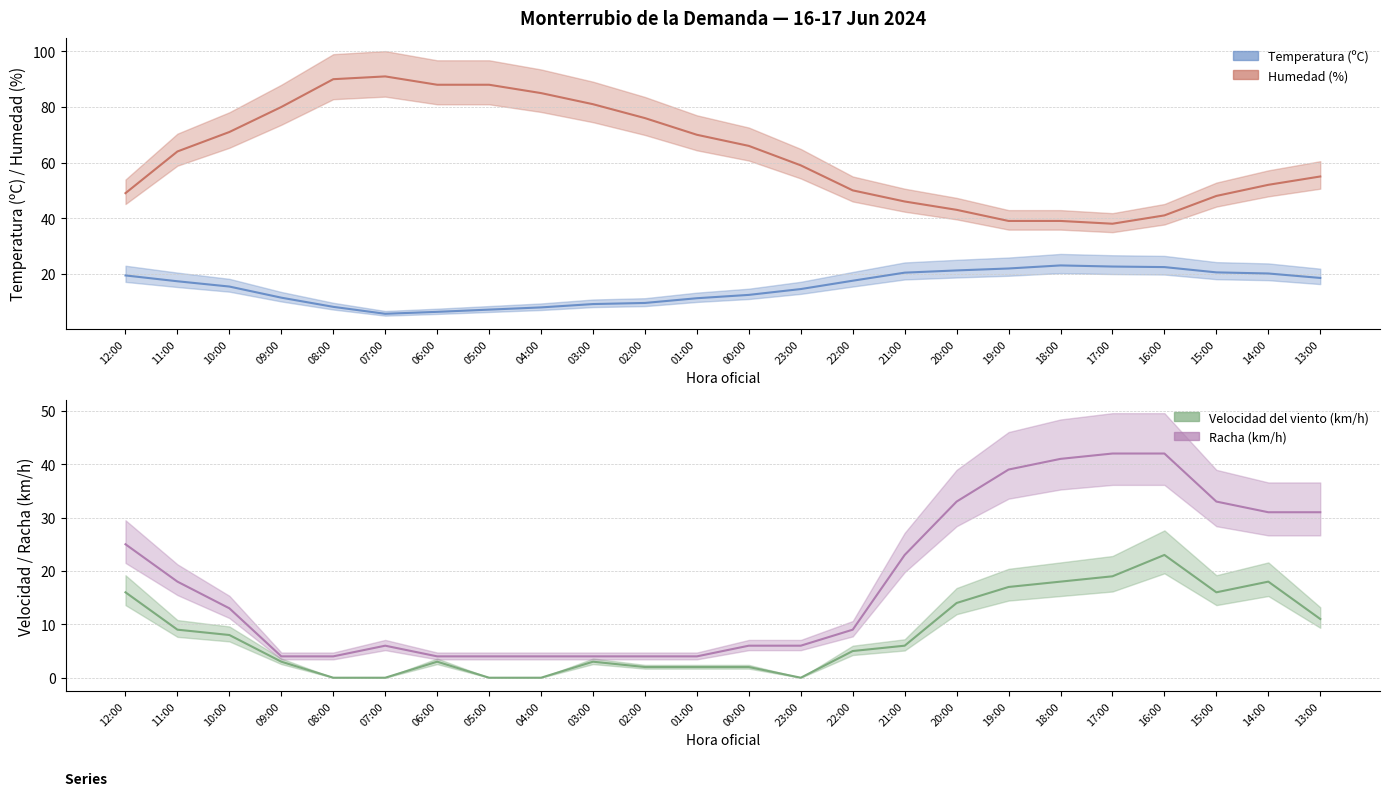

Rank the series by their maximum value, from lowest to highest.

Temperatura (ºC), Velocidad del viento (km/h), Racha (km/h), Humedad (%)